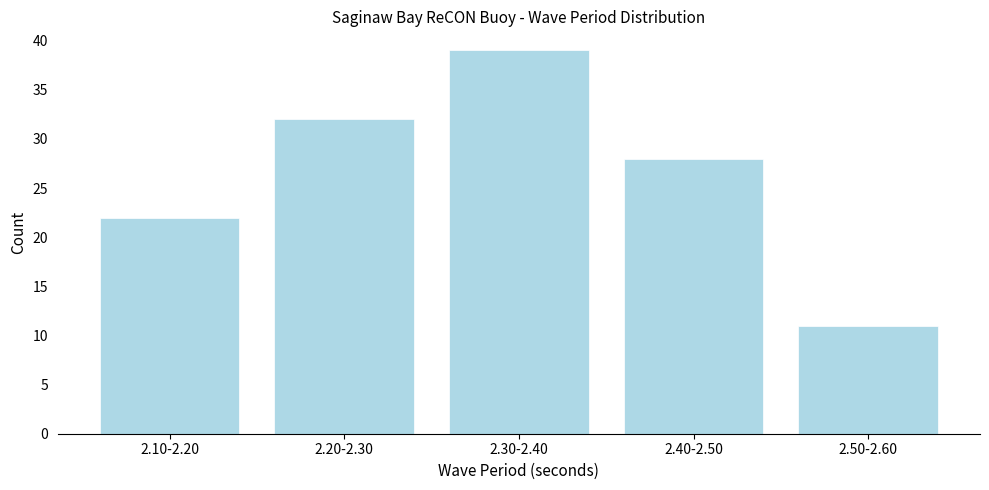

Reading right to left, transcribe all the data shown in this chart.

2.50-2.60=11	2.40-2.50=28	2.30-2.40=39	2.20-2.30=32	2.10-2.20=22